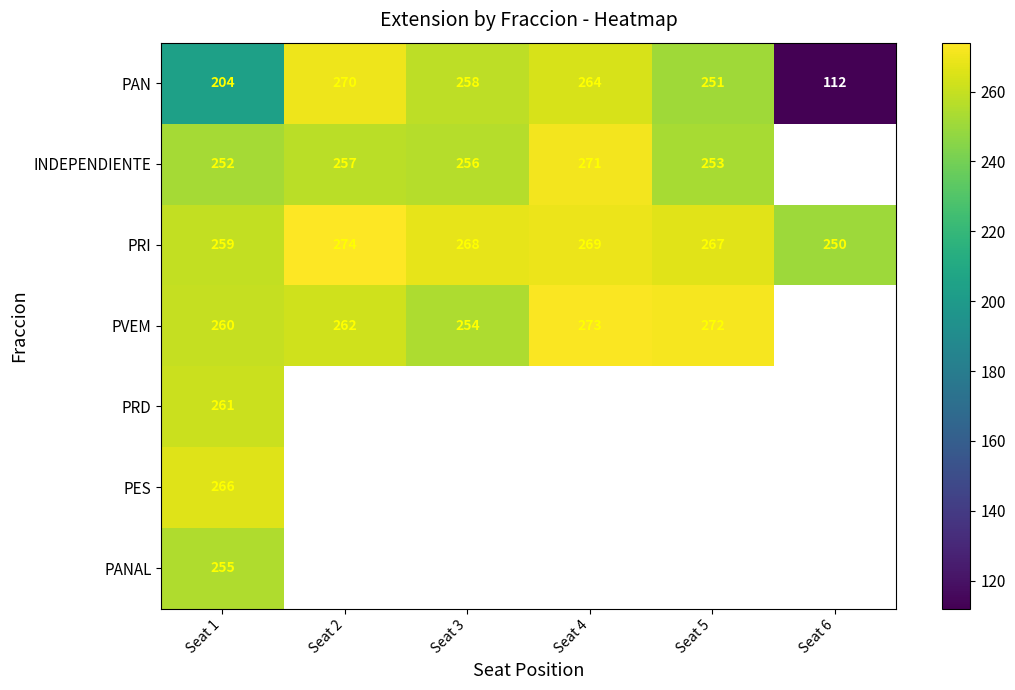

What is the total value across all series at Seat 6?

362